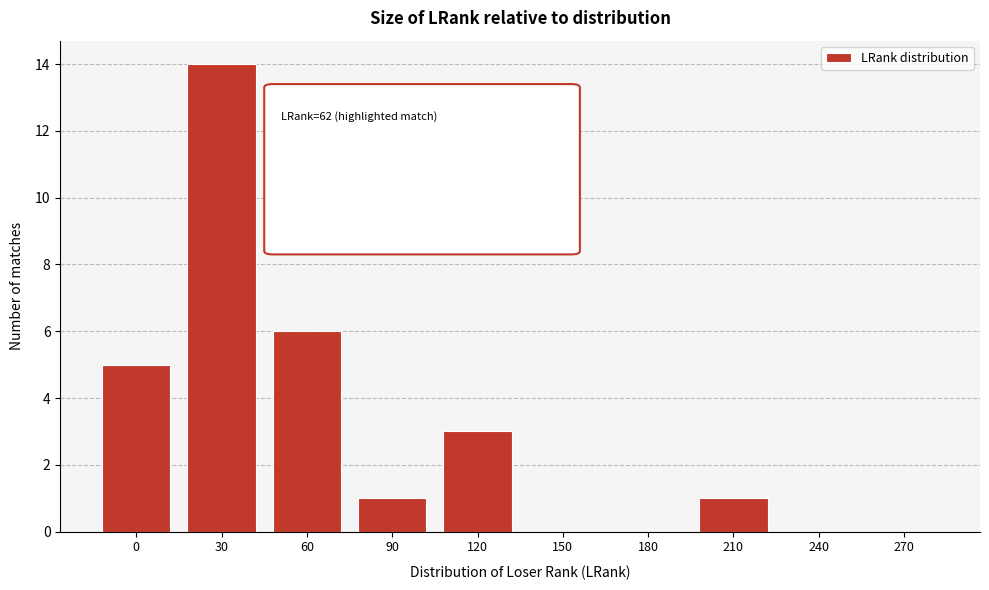

Reading left to right, transcribe all the data shown in this chart.

0=5	30=14	60=6	90=1	120=3	150=0	180=0	210=1	240=0	270=0